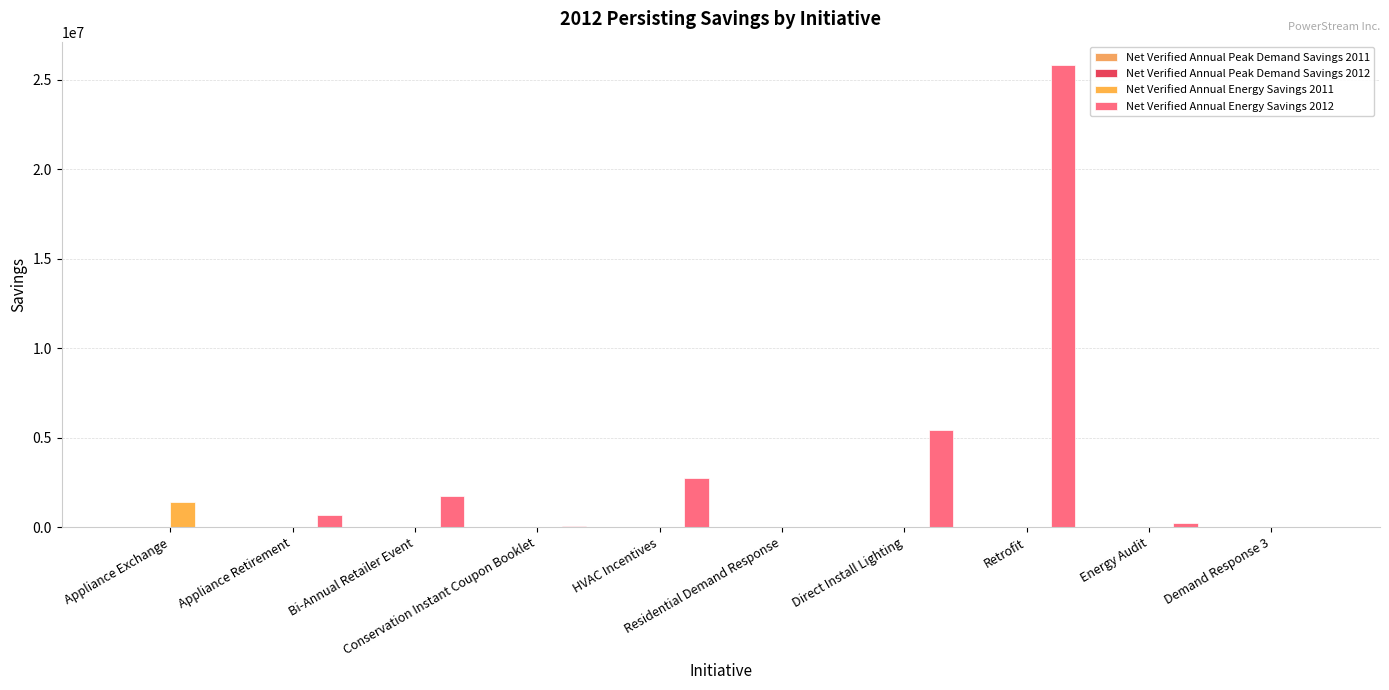

Does the chart contain stacked bars?

No